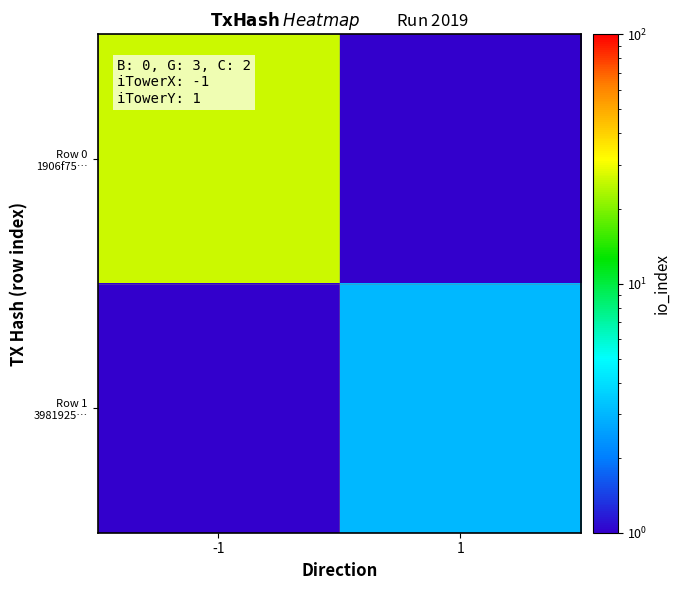

Rank the series by their maximum value, from highest to lowest.

Row 0 1906f75…, Row 1 3981925…